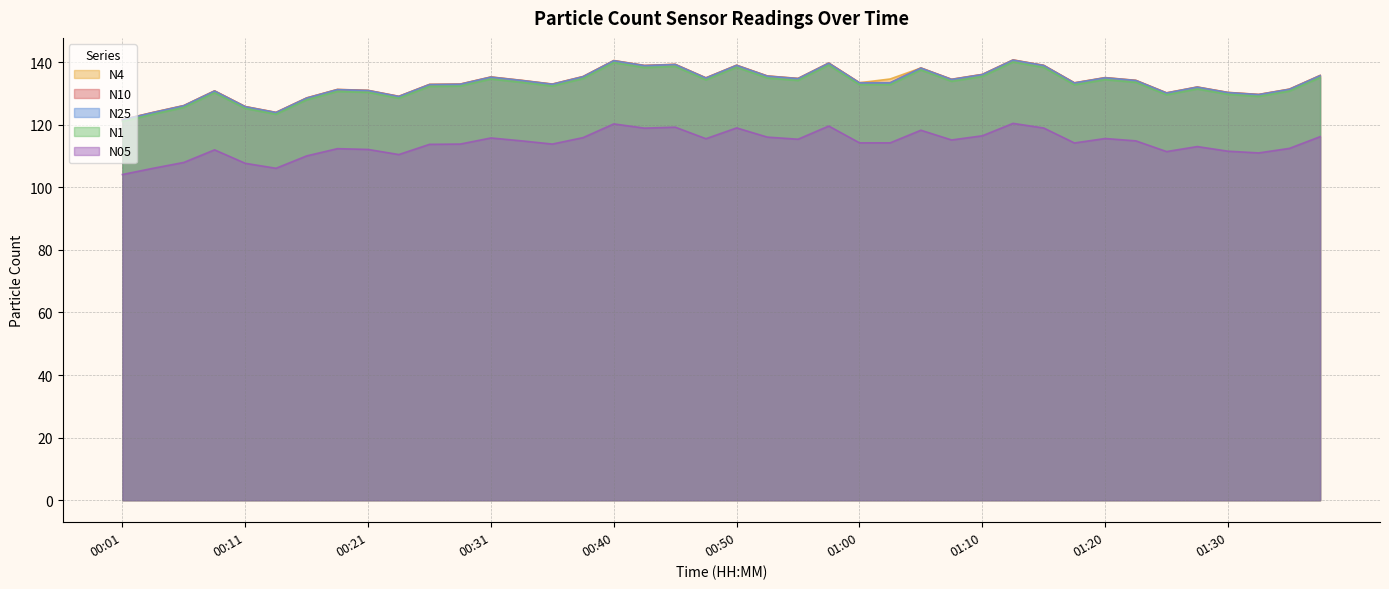

What is the greatest value displayed?

140.7